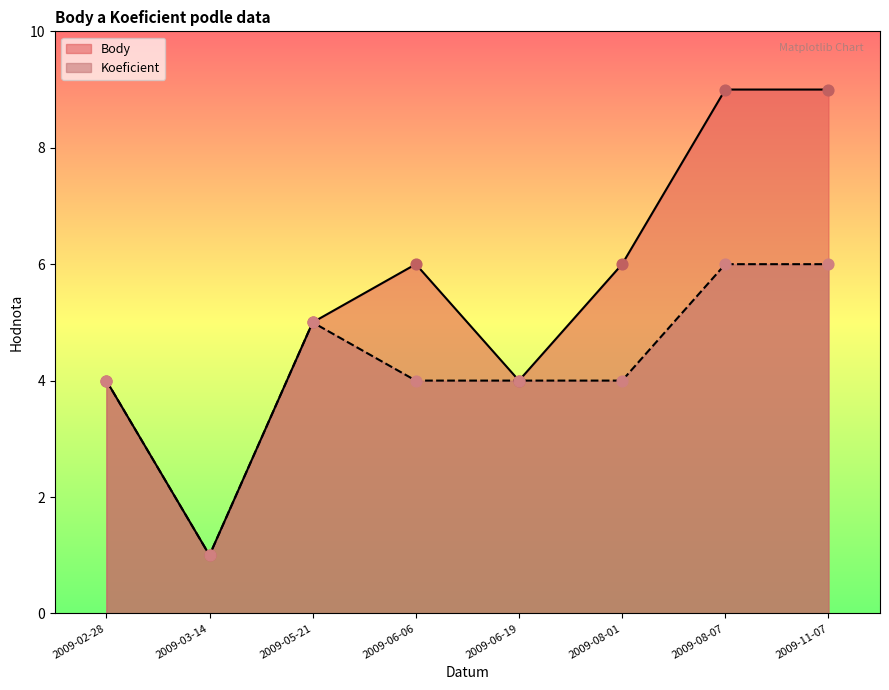

Which series has the largest total across all categories?

Body